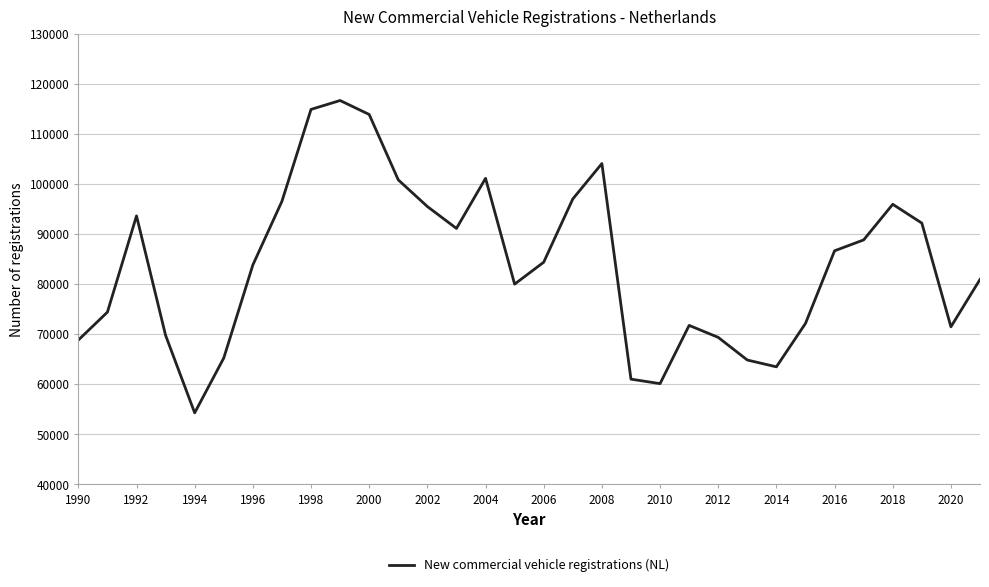

What is the difference between the maximum and minimum values?

62401